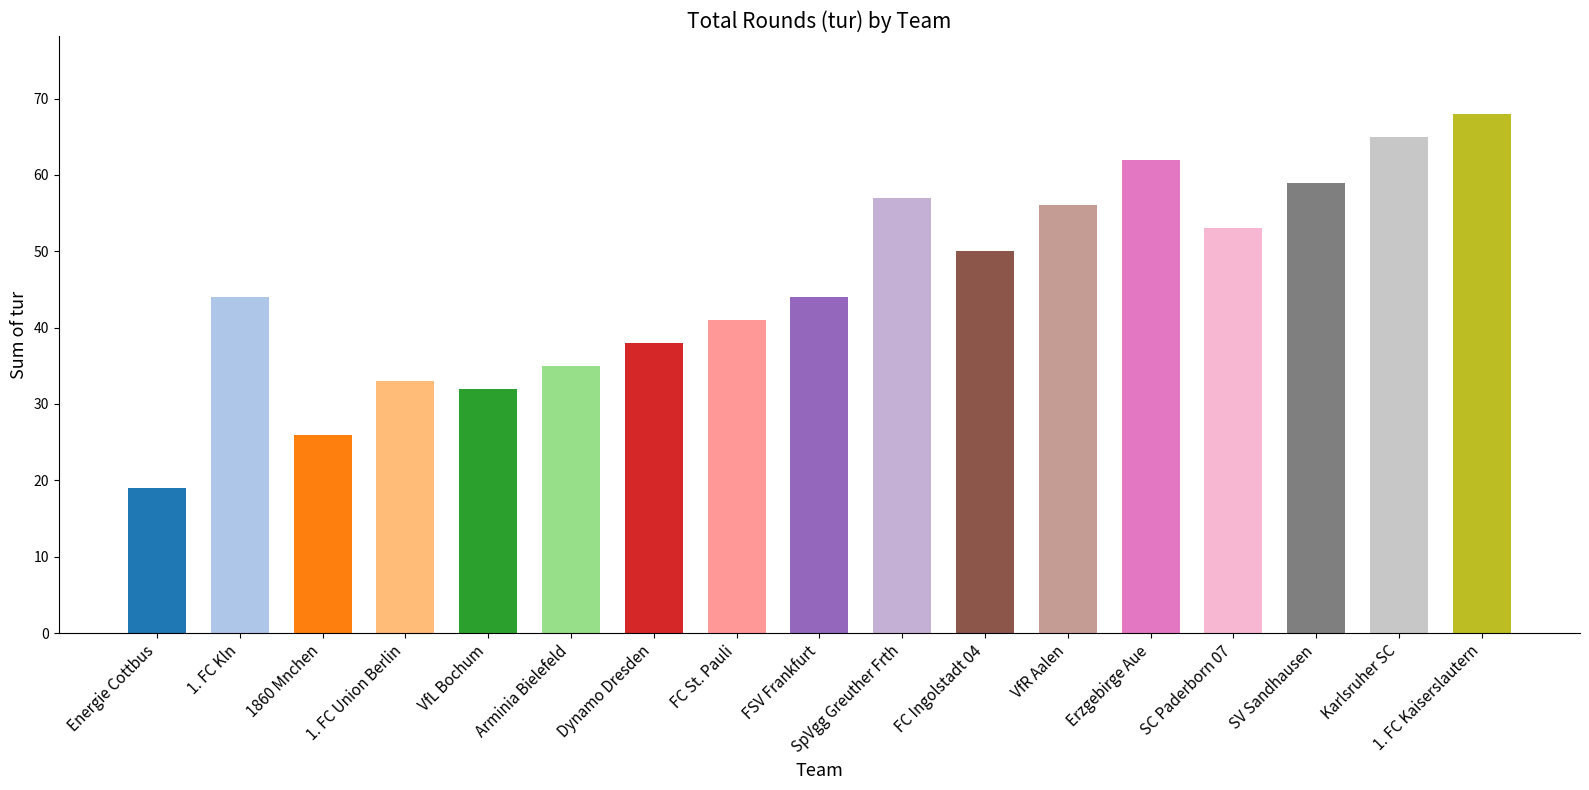

Between Arminia Bielefeld and SV Sandhausen, which is larger?

SV Sandhausen